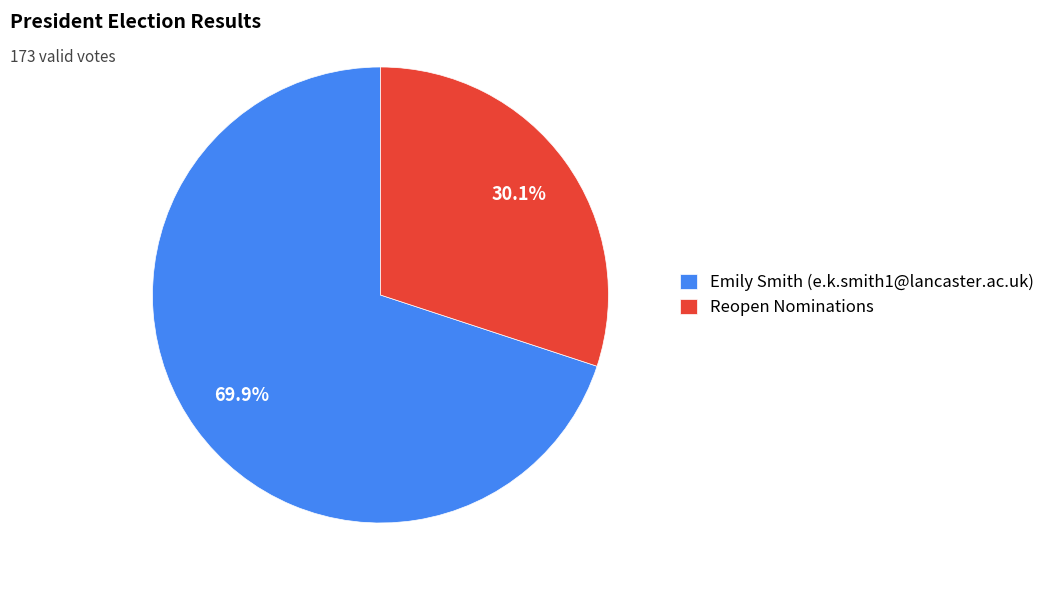

What is the smallest slice in the pie chart?

Reopen Nominations